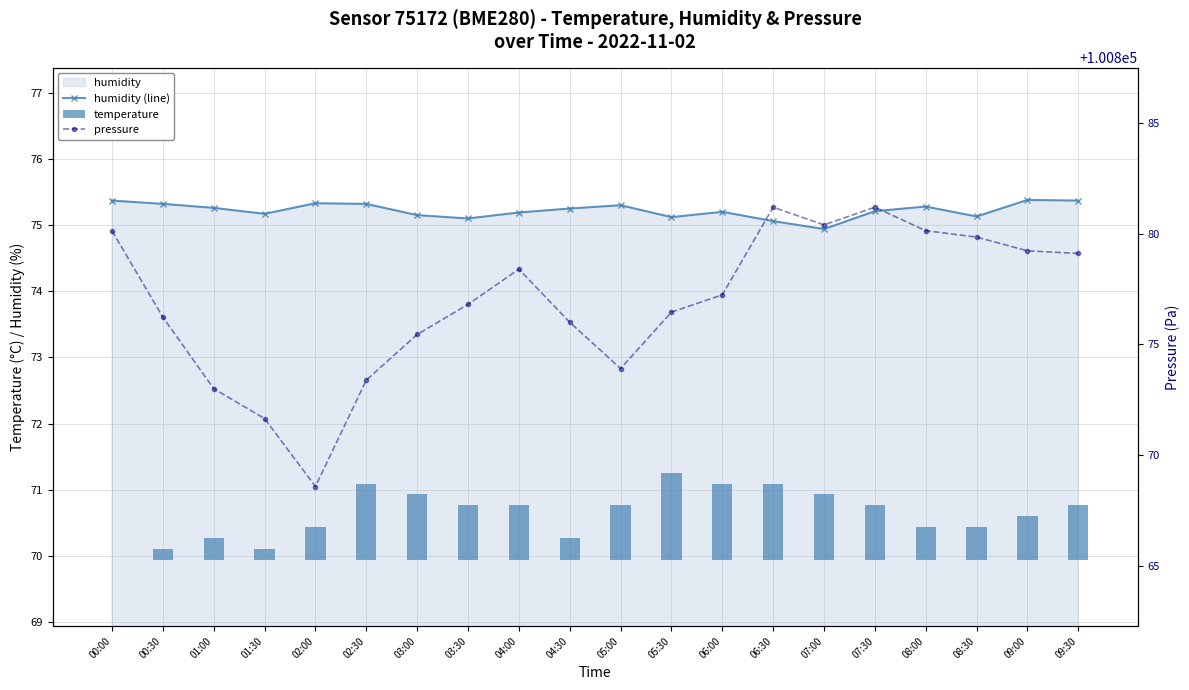

Rank the series at 03:30 from highest to lowest value.

pressure, humidity (line), temperature